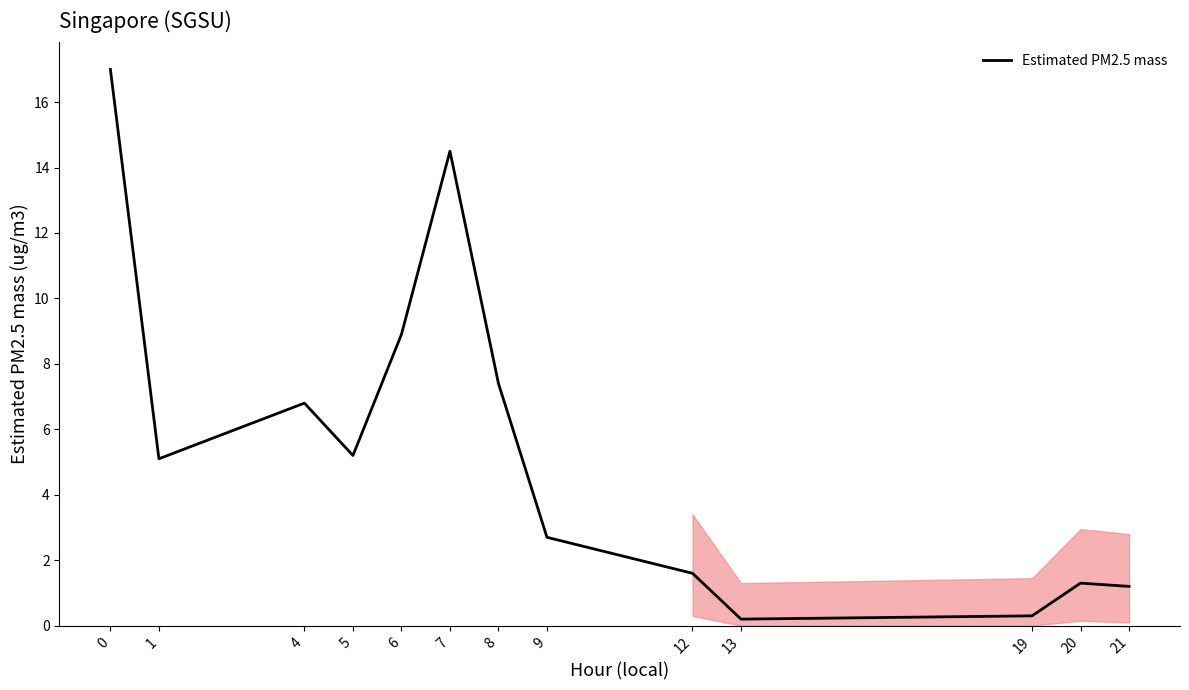

What is the sum of the values at 19 and 1?

5.4